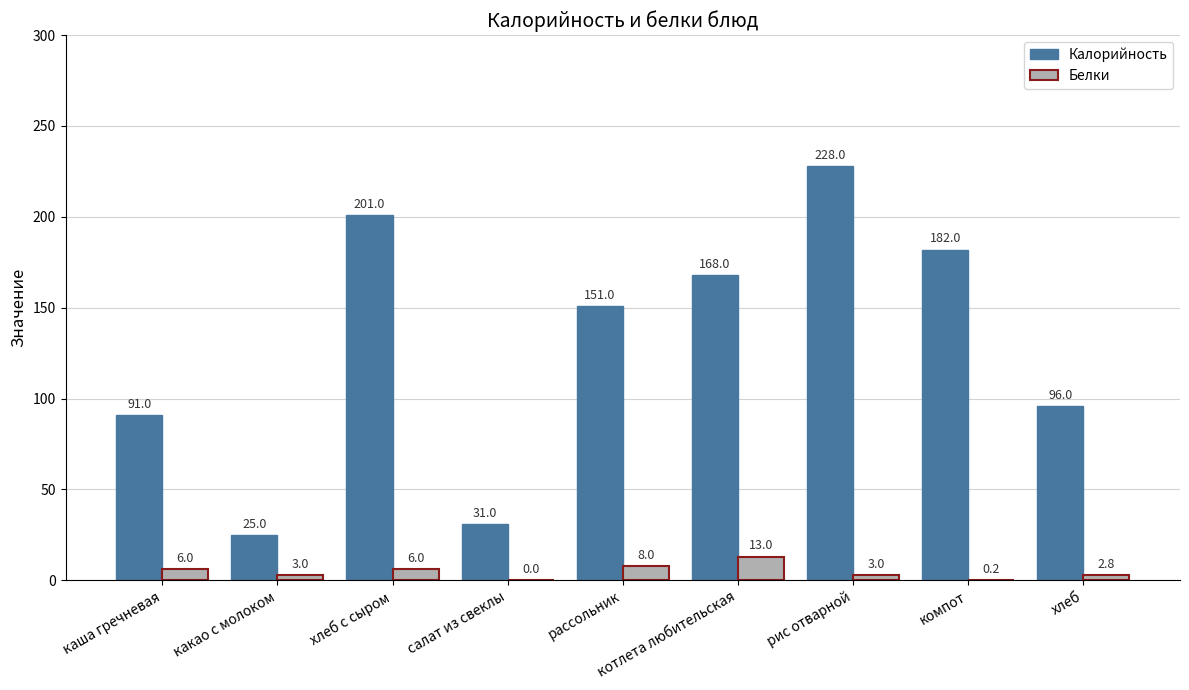

At which label does Калорийность first exceed 151?

хлеб с сыром